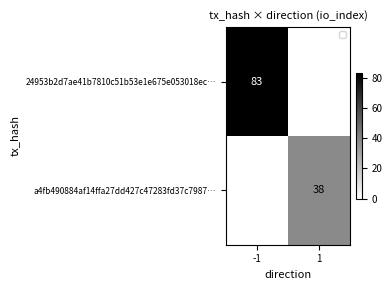

What is the spread (max minus min) of values at -1?

83